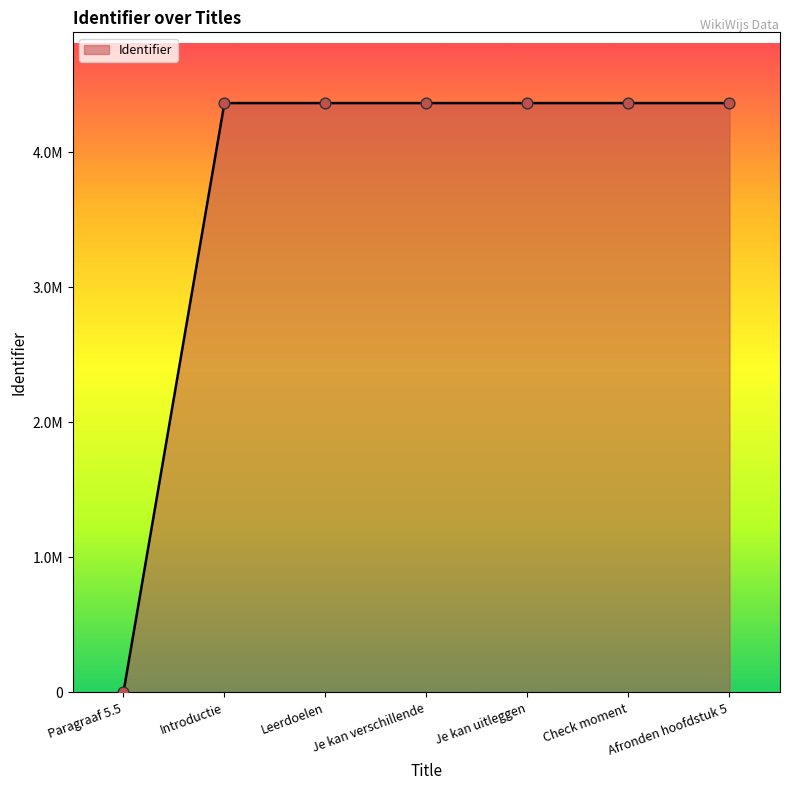

What is the change in value from Je kan verschillende to Je kan uitleggen?

+1